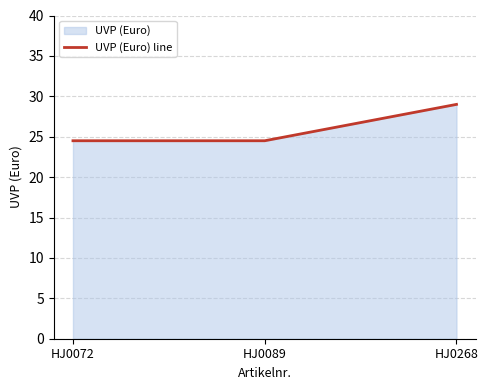

List the labels in order of value, largest first.

HJ0268, HJ0072, HJ0089